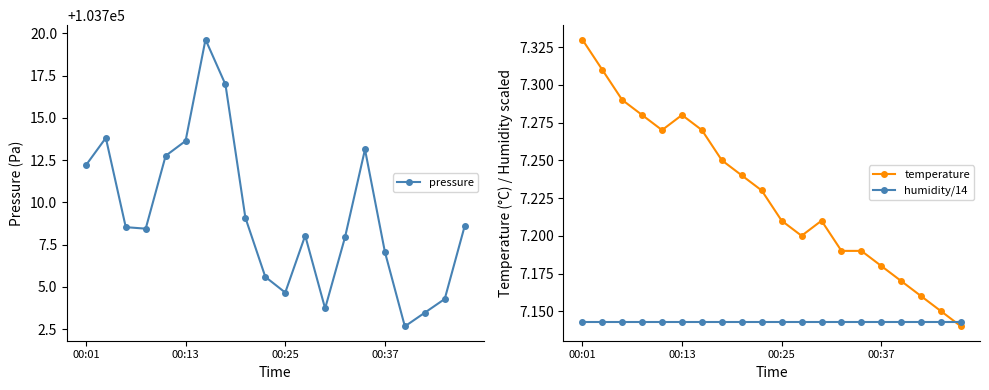

What is the minimum value for pressure?

103702.7